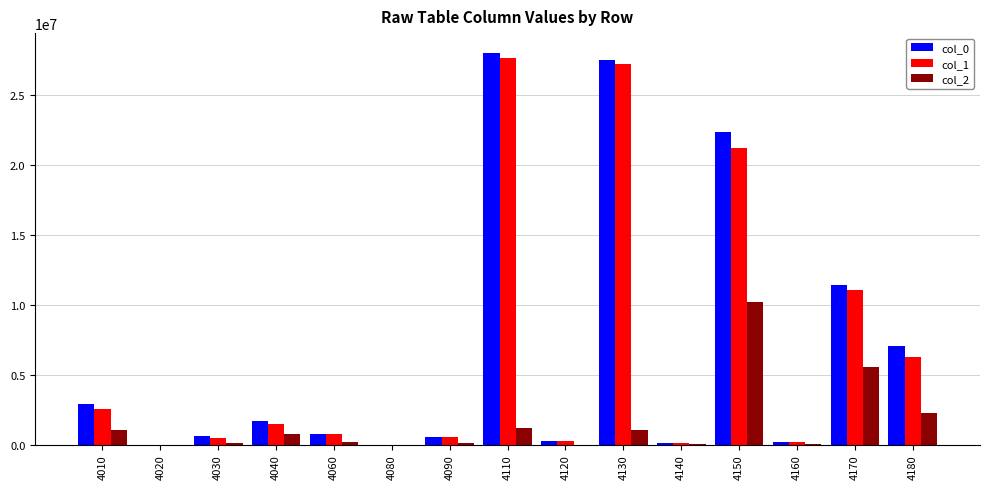

What is the sum of the col_1 values at 4110 and 4140?

27798452